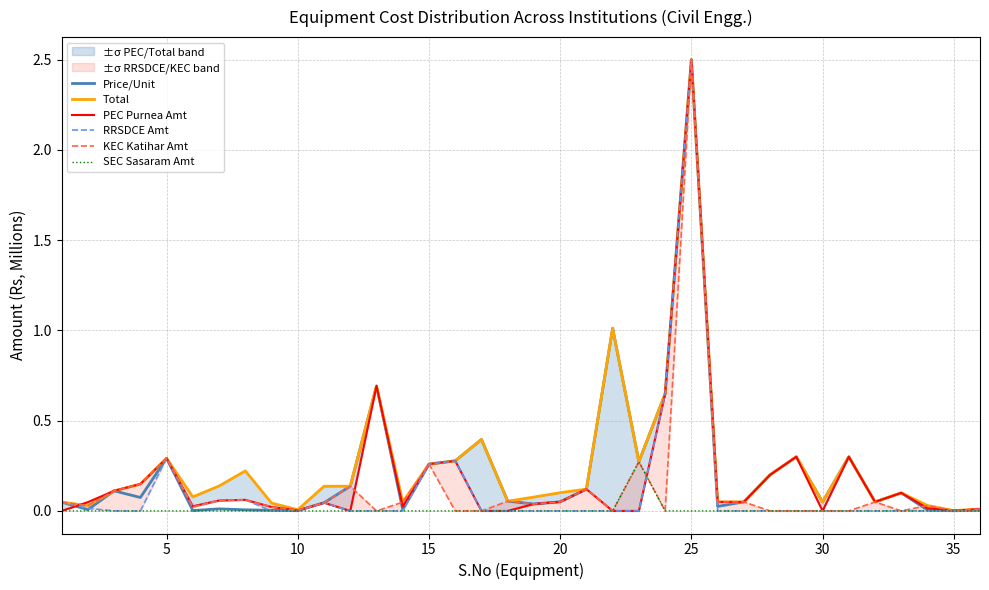

True or false: SEC Sasaram Amt has a value of 0.1 at 35.

False